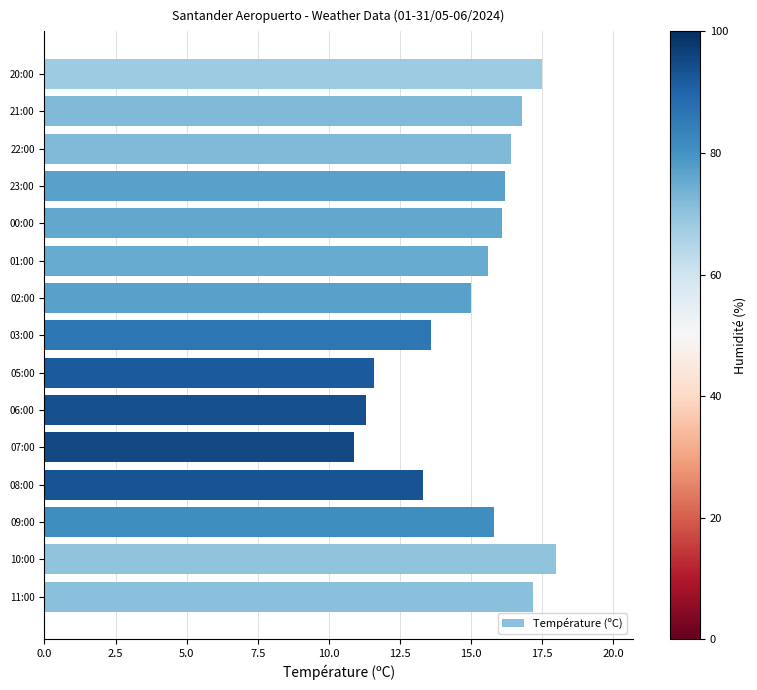

What is the sum of all values?

225.3